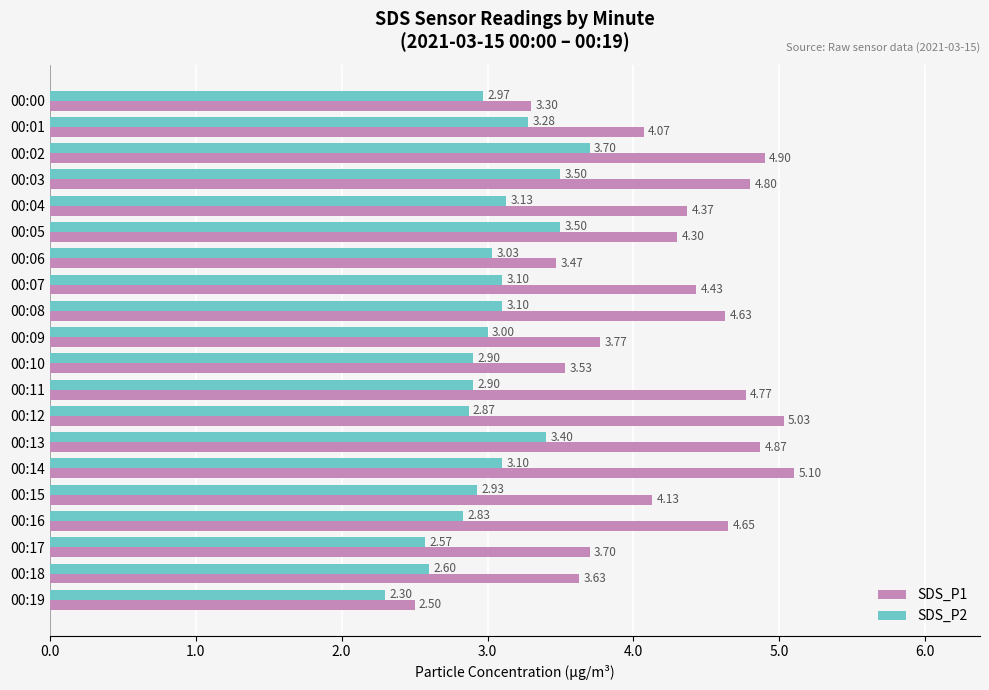

What is the difference between the highest and lowest values at 00:05?

0.8